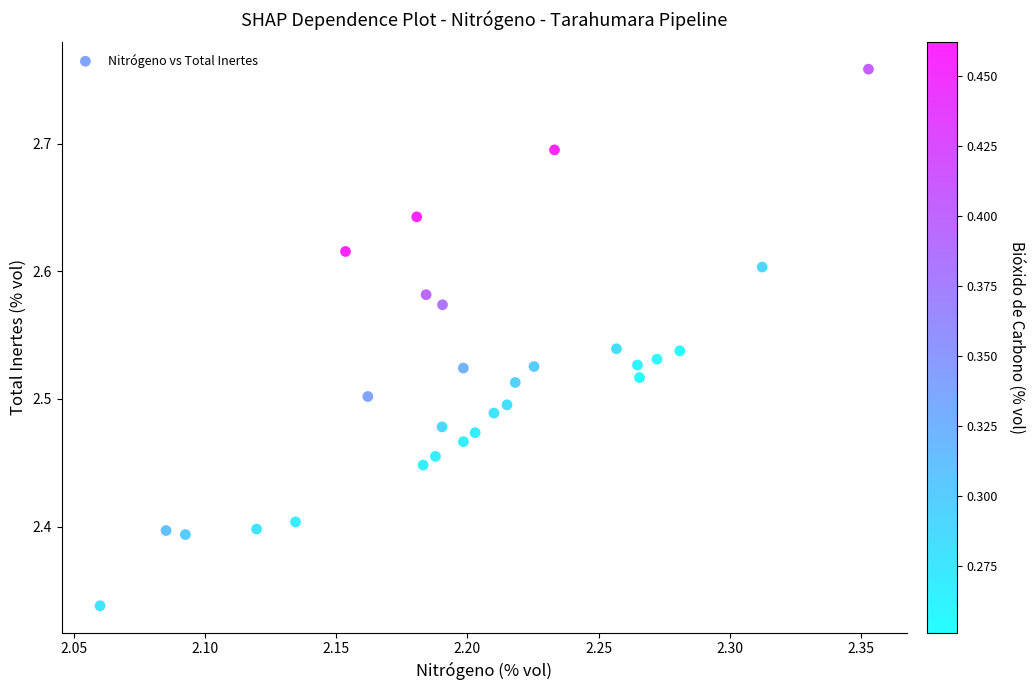

What is the range of Y values (max minus min)?

0.4